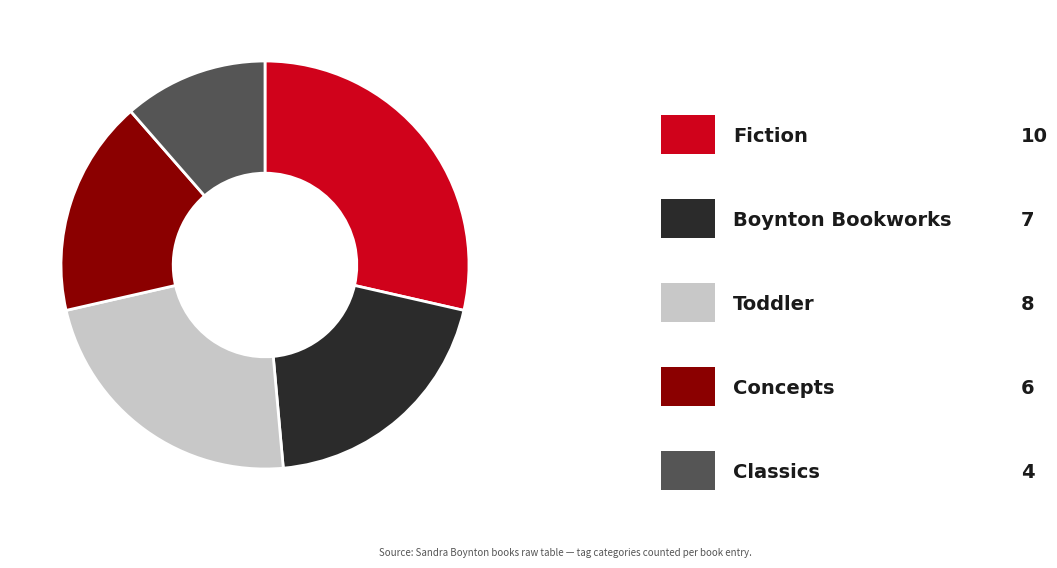

Is there any slice that represents more than half of the pie?

No